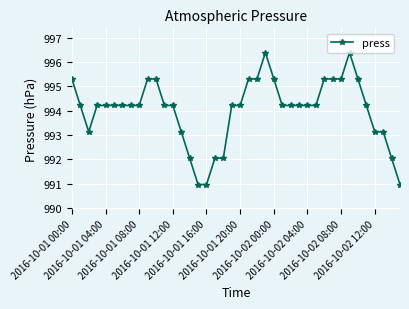

What is the smallest value displayed?

991.0